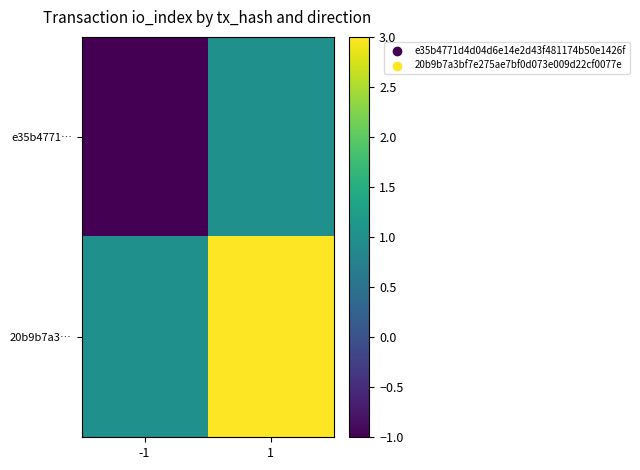

What is the total value across all series at 1?

4